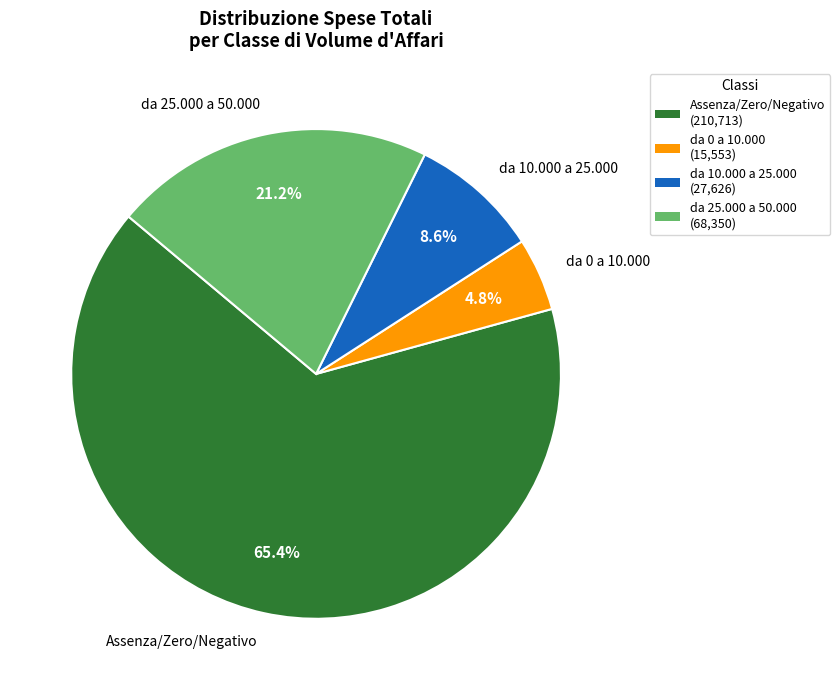

Rank the categories by value from lowest to highest.

da 0 a 10.000, da 10.000 a 25.000, da 25.000 a 50.000, Assenza/Zero/Negativo